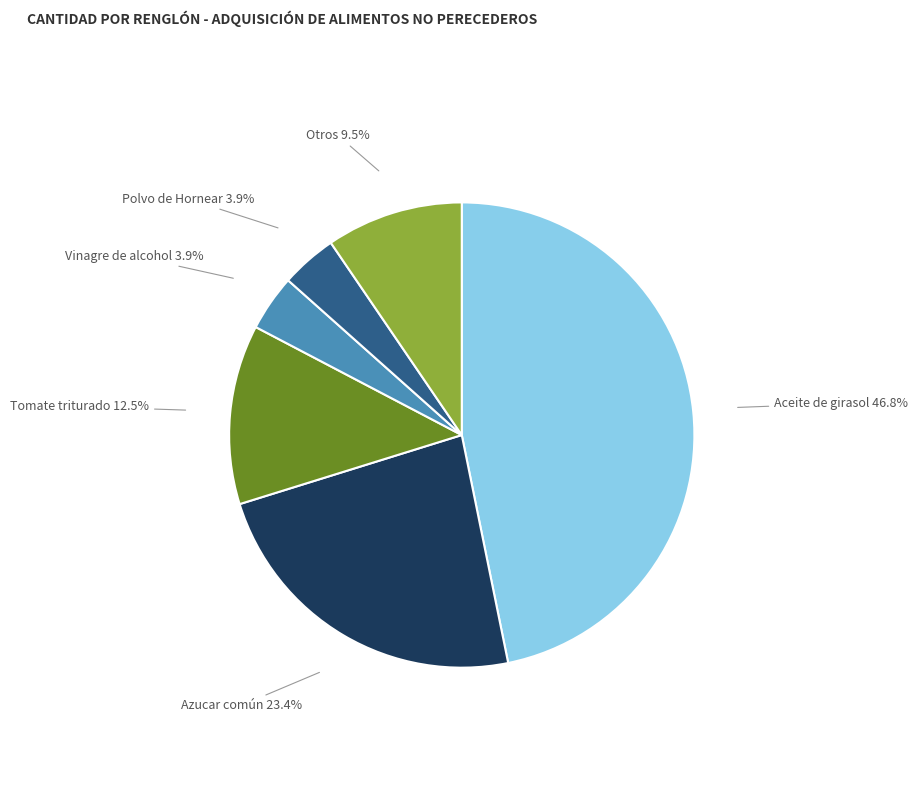

Is there a majority slice in this chart?

No